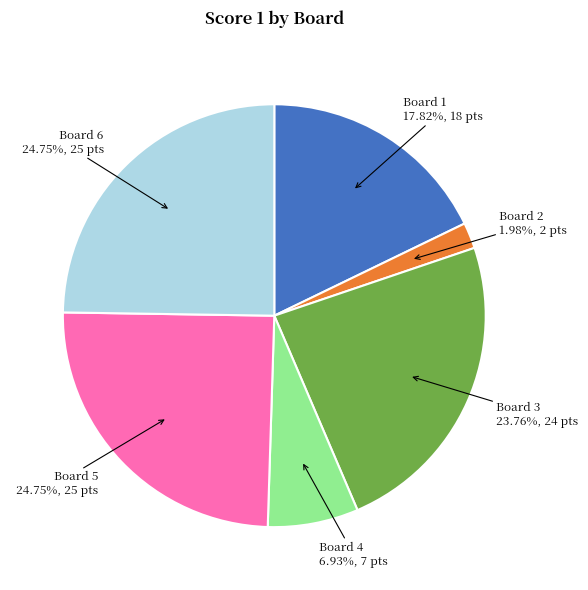

Does any single category account for the majority?

No